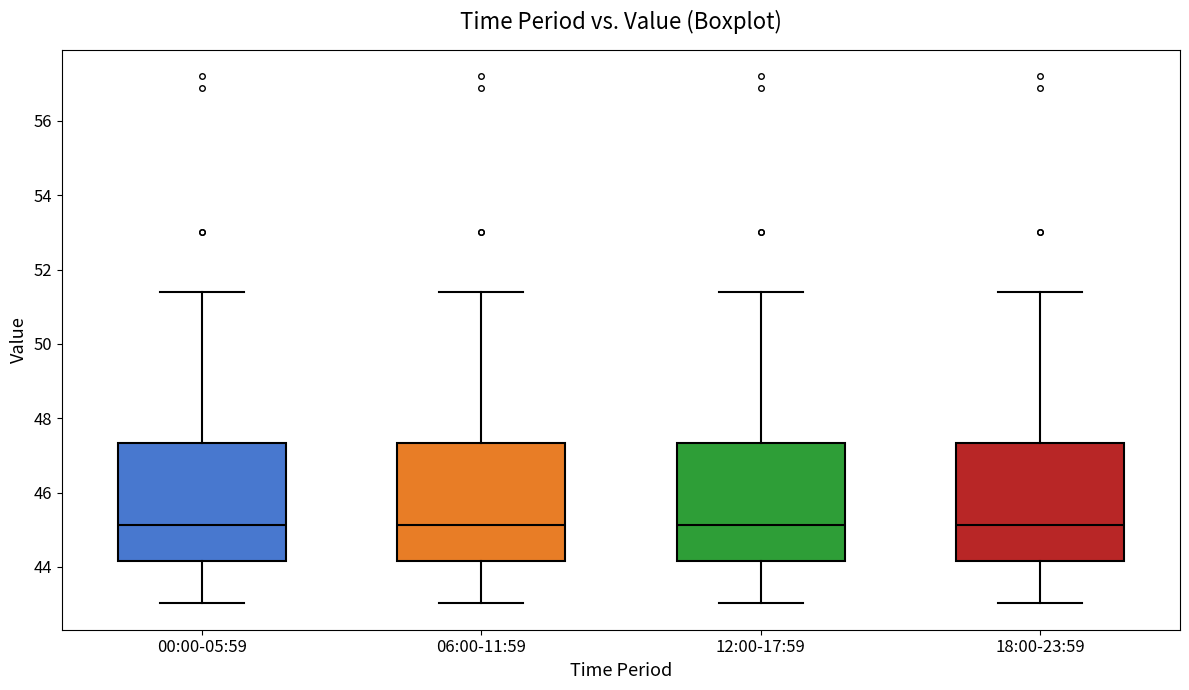

Reading left to right, transcribe this box plot: for each box, give where its median line is, the range the box spans, and where its two whiskers end, as read against the y-axis. The values are not printed on the chart, so give them approximately, as read against the axis.

00:00-05:59: median 45.2, box 44.2 to 47.4, whiskers 43.0 to 51.4
06:00-11:59: median 45.2, box 44.2 to 47.4, whiskers 43.0 to 51.4
12:00-17:59: median 45.2, box 44.2 to 47.4, whiskers 43.0 to 51.4
18:00-23:59: median 45.2, box 44.2 to 47.4, whiskers 43.0 to 51.4